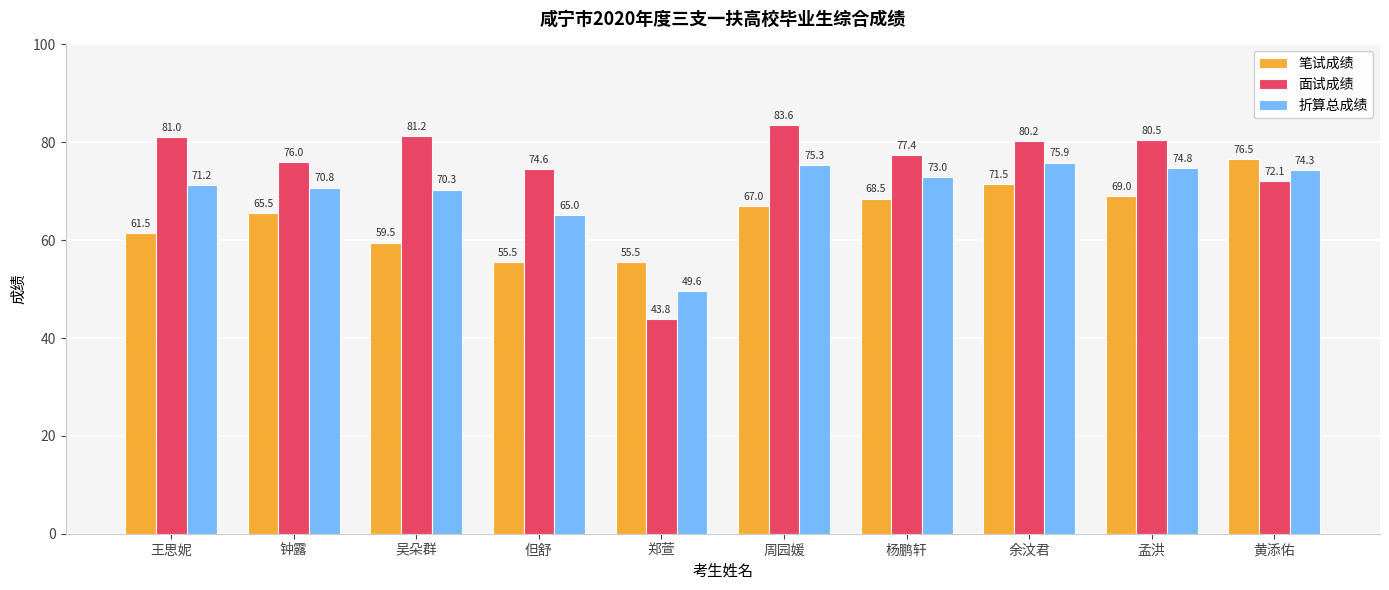

Which series has the largest total across all categories?

面试成绩